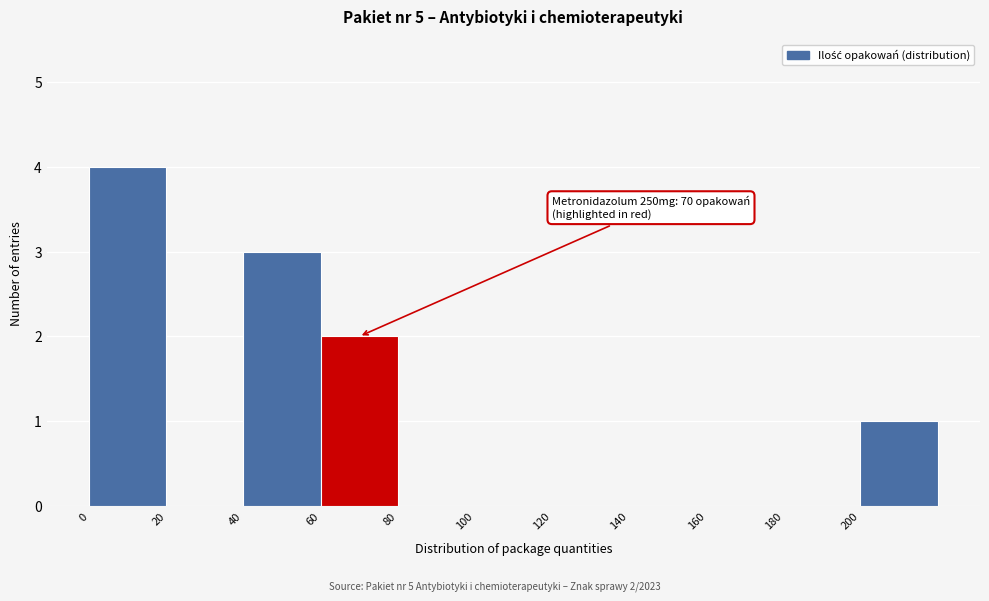

Over which range of the x-axis is the bar tallest?

0 to 20